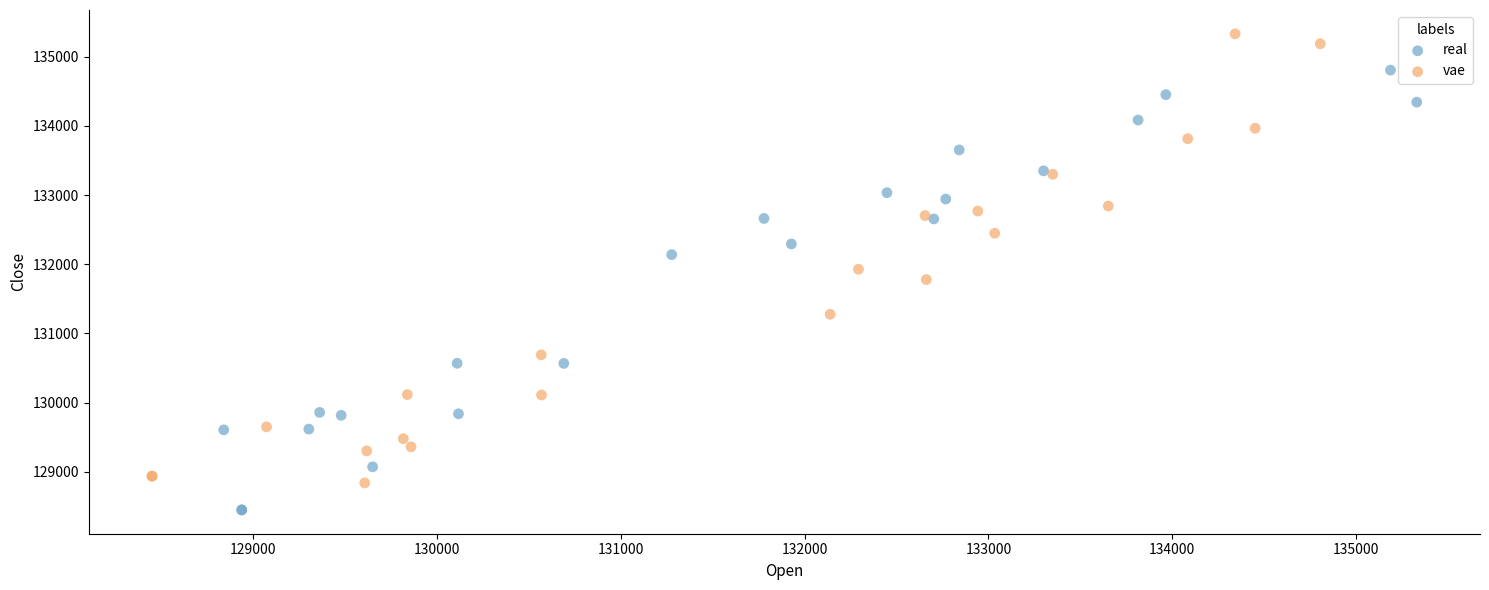

Which series reaches the minimum Y coordinate?

real